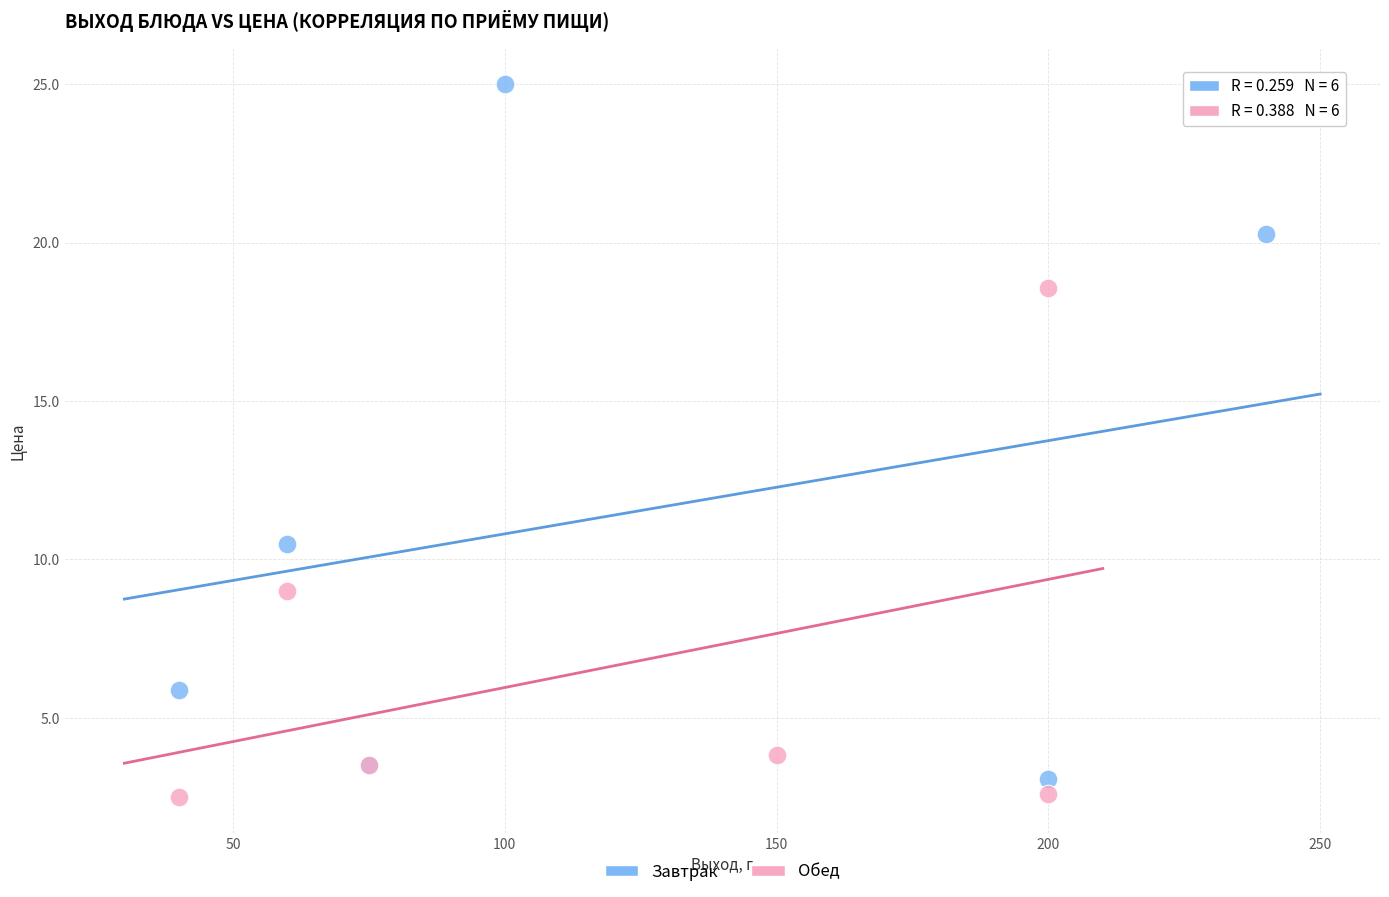

Which series contains the highest Y value?

Завтрак